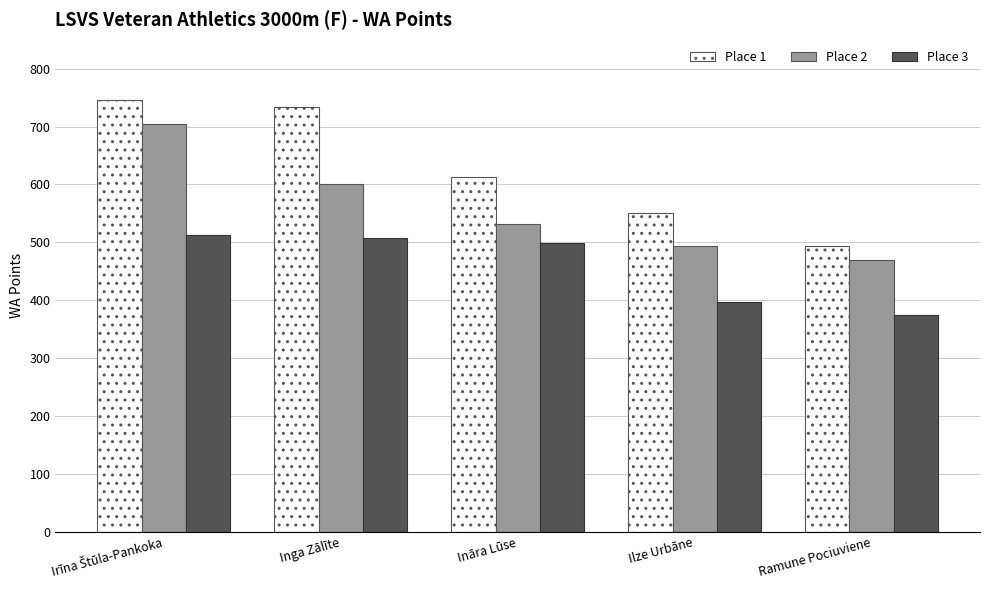

How many distinct data groups are displayed?

3